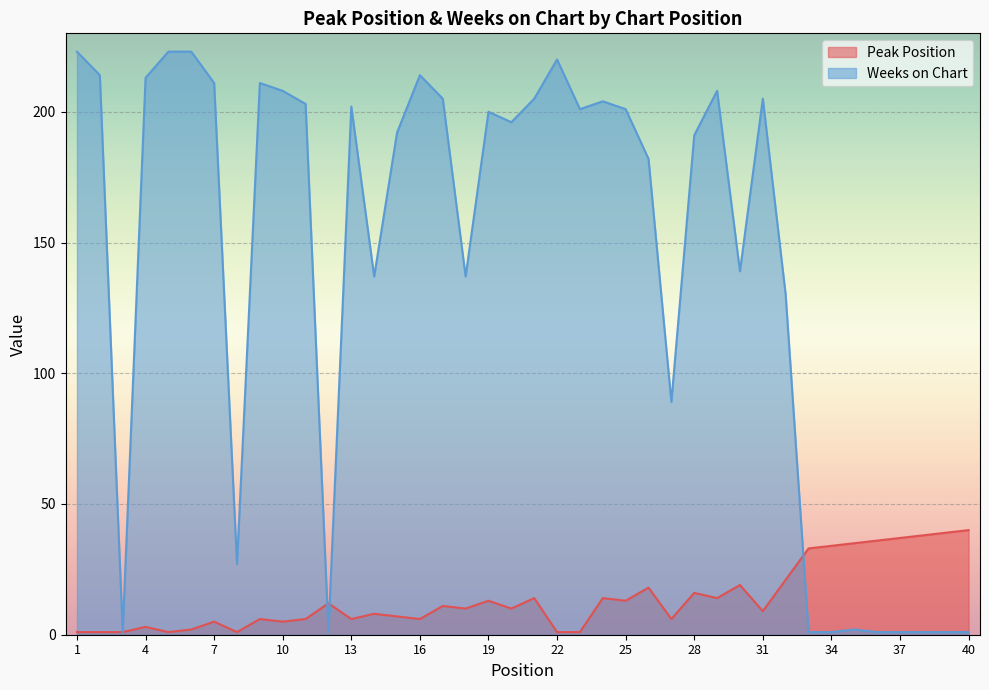

What is the difference between the Peak Position values at 12 and 9?

6